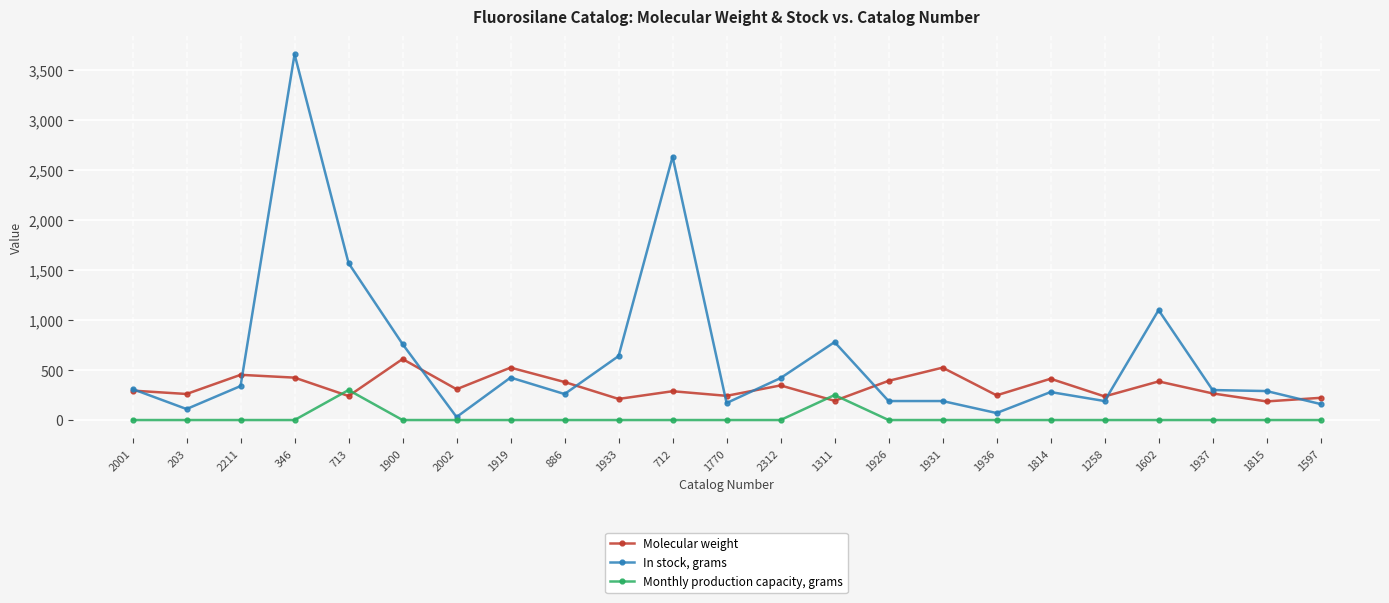

Where is the first local maximum for In stock, grams?

346